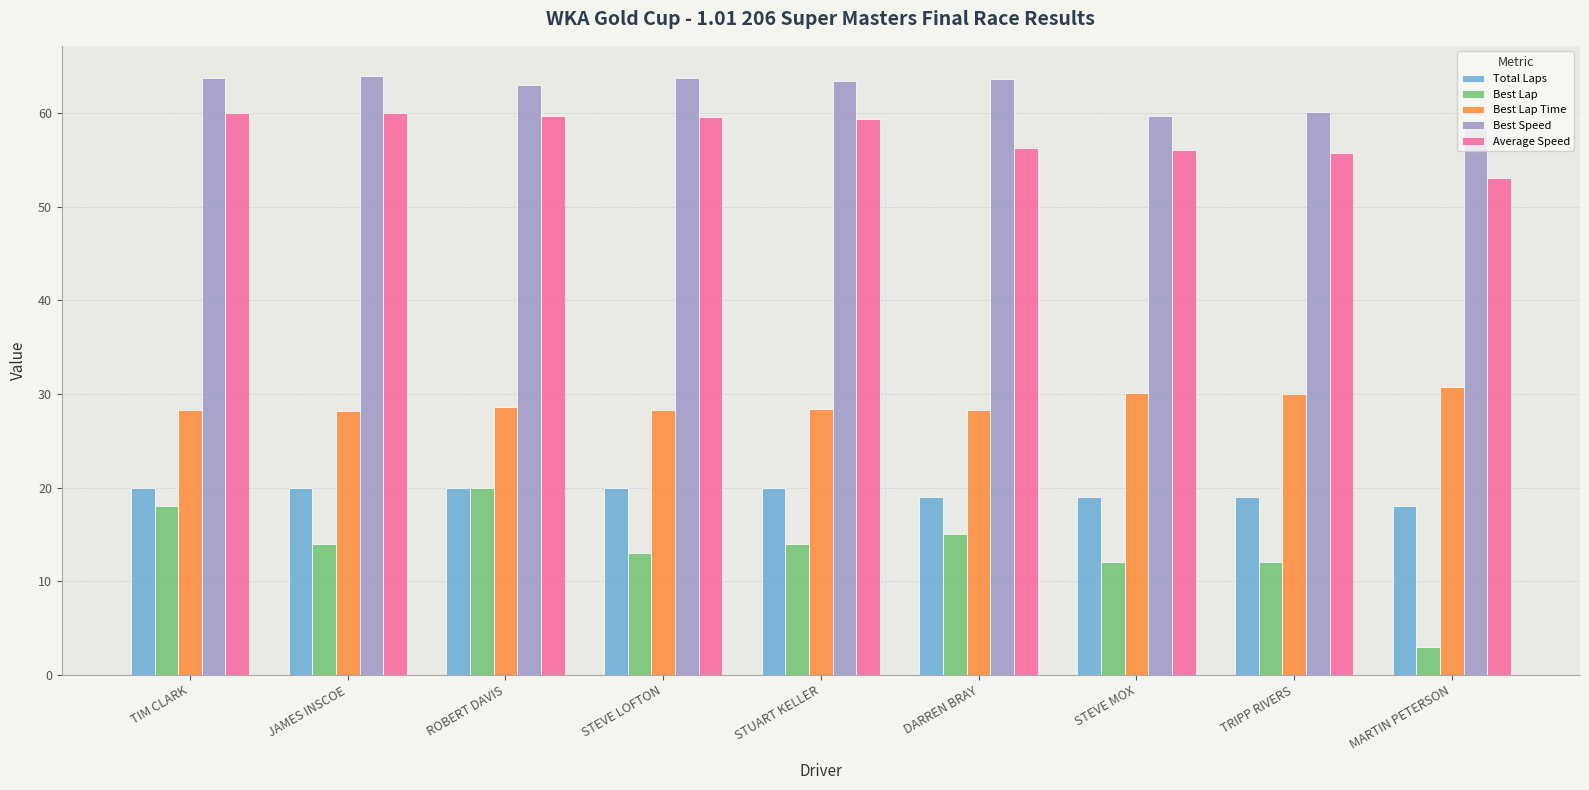

What are all the series names shown in the legend?

Total Laps, Best Lap, Best Lap Time, Best Speed, Average Speed